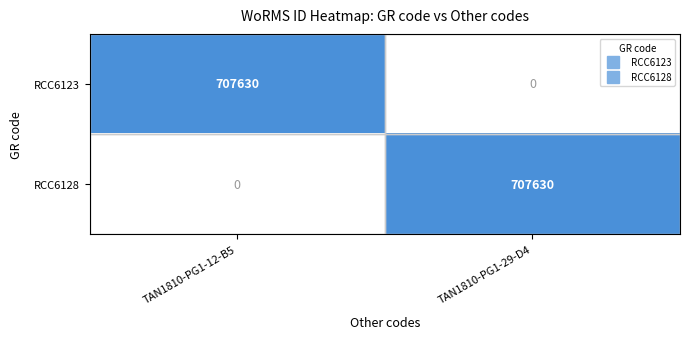

Which category has the highest value in the RCC6123 series?

TAN1810-PG1-12-B5